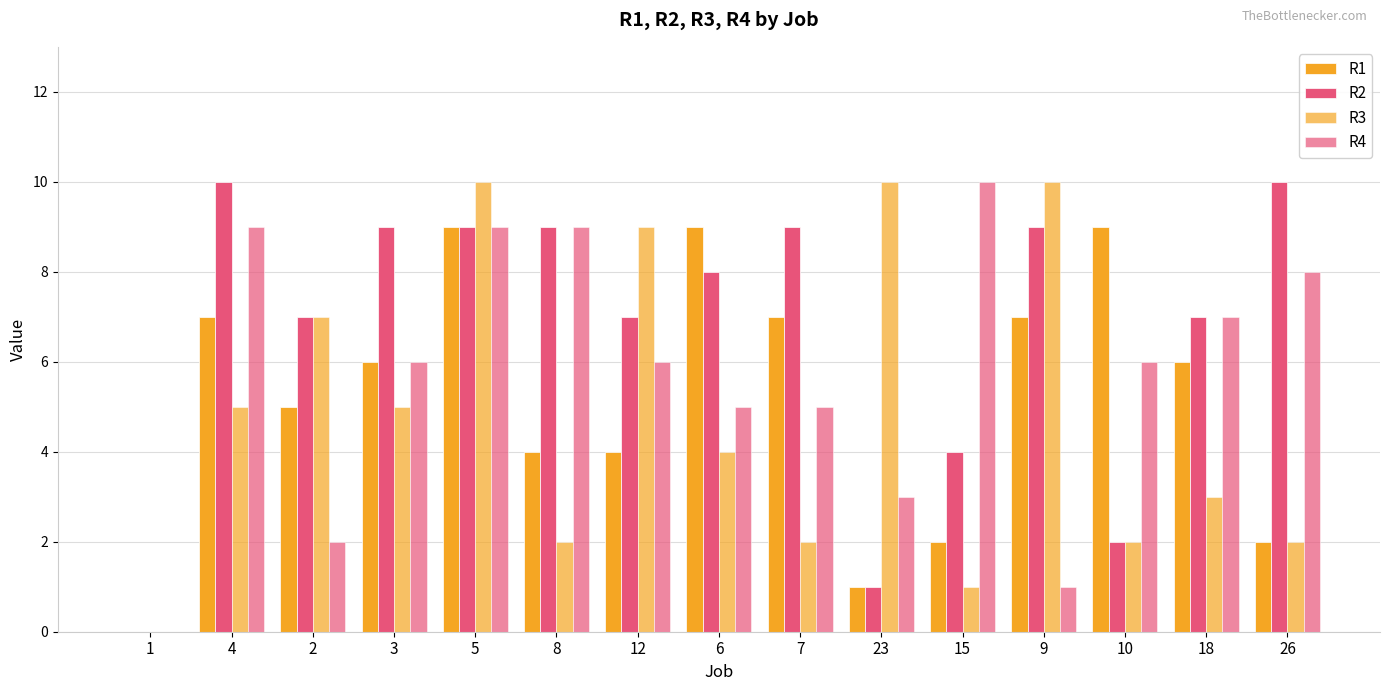

Reading left to right, extract all data points from this chart.

R1: 1=0	4=7	2=5	3=6	5=9	8=4	12=4	6=9	7=7	23=1	15=2	9=7	10=9	18=6	26=2
R2: 1=0	4=10	2=7	3=9	5=9	8=9	12=7	6=8	7=9	23=1	15=4	9=9	10=2	18=7	26=10
R3: 1=0	4=5	2=7	3=5	5=10	8=2	12=9	6=4	7=2	23=10	15=1	9=10	10=2	18=3	26=2
R4: 1=0	4=9	2=2	3=6	5=9	8=9	12=6	6=5	7=5	23=3	15=10	9=1	10=6	18=7	26=8